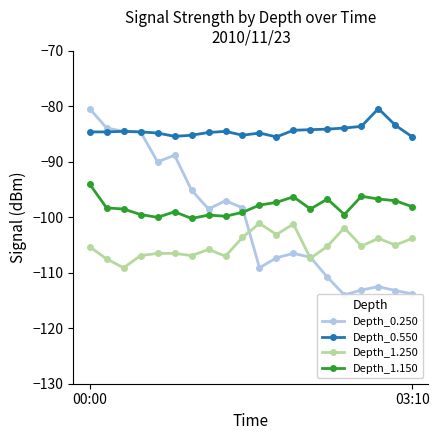

List the series in order of their peak value, lowest first.

Depth_1.250, Depth_1.150, Depth_0.250, Depth_0.550